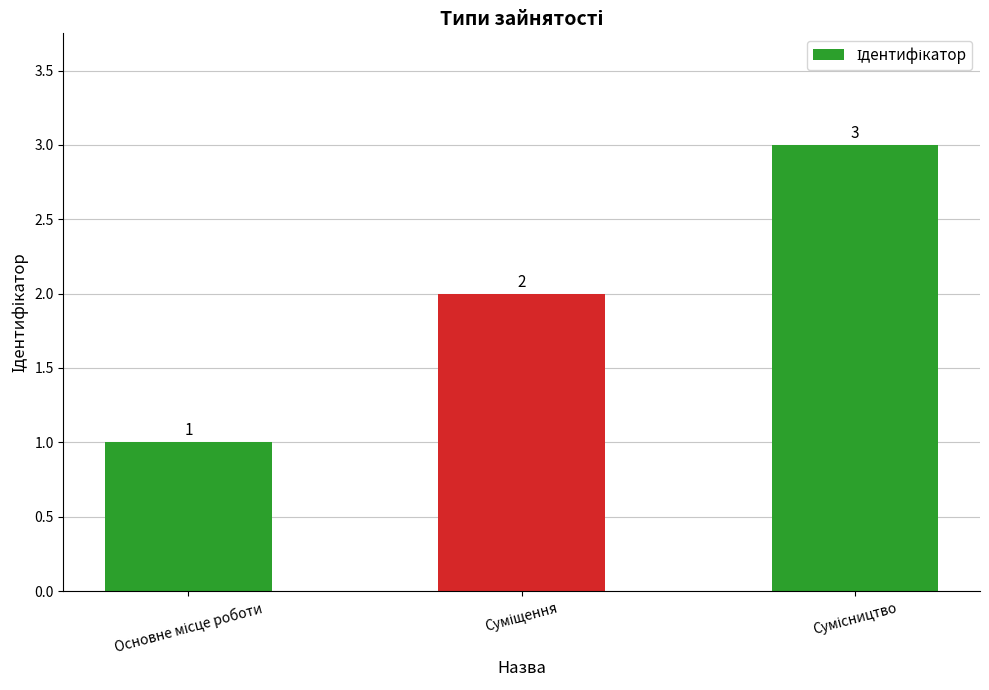

What is the maximum value shown in the chart?

3